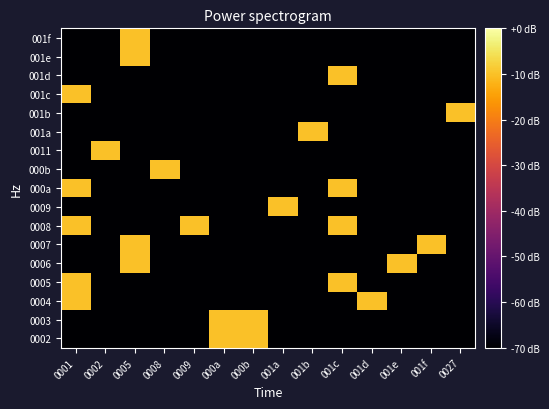

Which label corresponds to the largest value in the chart?

000a